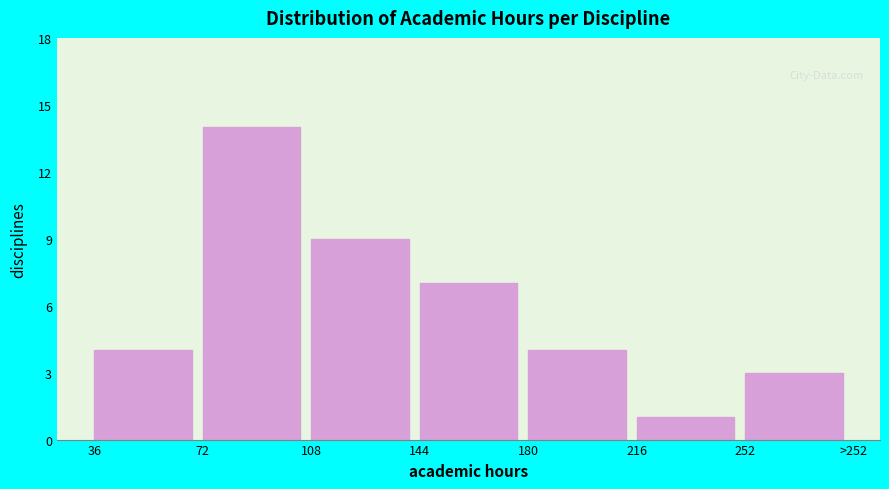

Reading right to left, extract all data points from this chart.

252=3	216=1	180=4	144=7	108=9	72=14	36=4